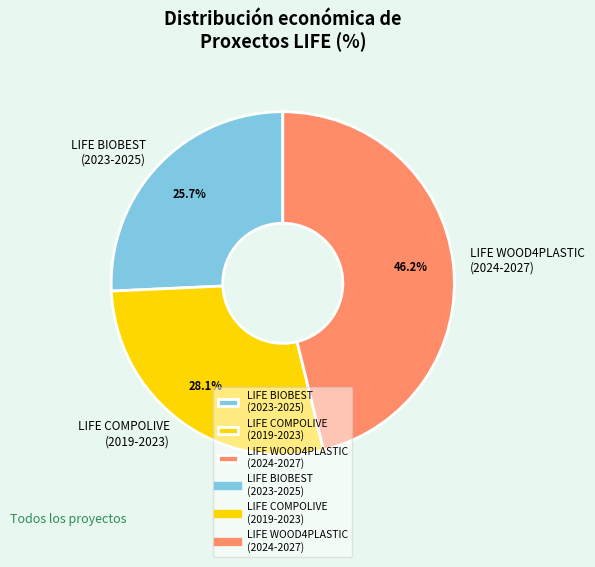

Is the sum of LIFE BIOBEST (2023-2025) and LIFE WOOD4PLASTIC (2024-2027) greater than half?

Yes